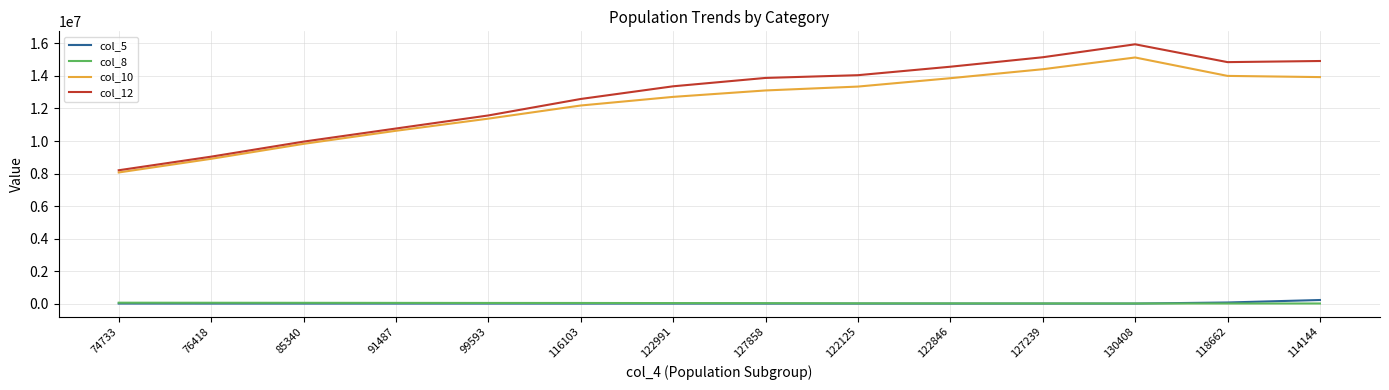

At which category is the sum across all series the highest?

130408